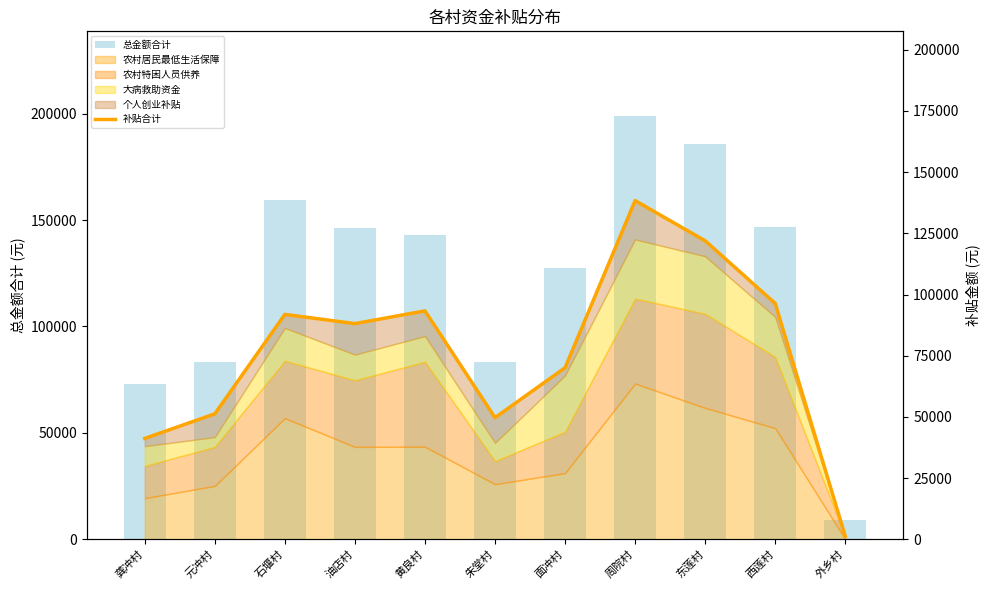

What is the spread (max minus min) of values at 西莲村?

50560.6